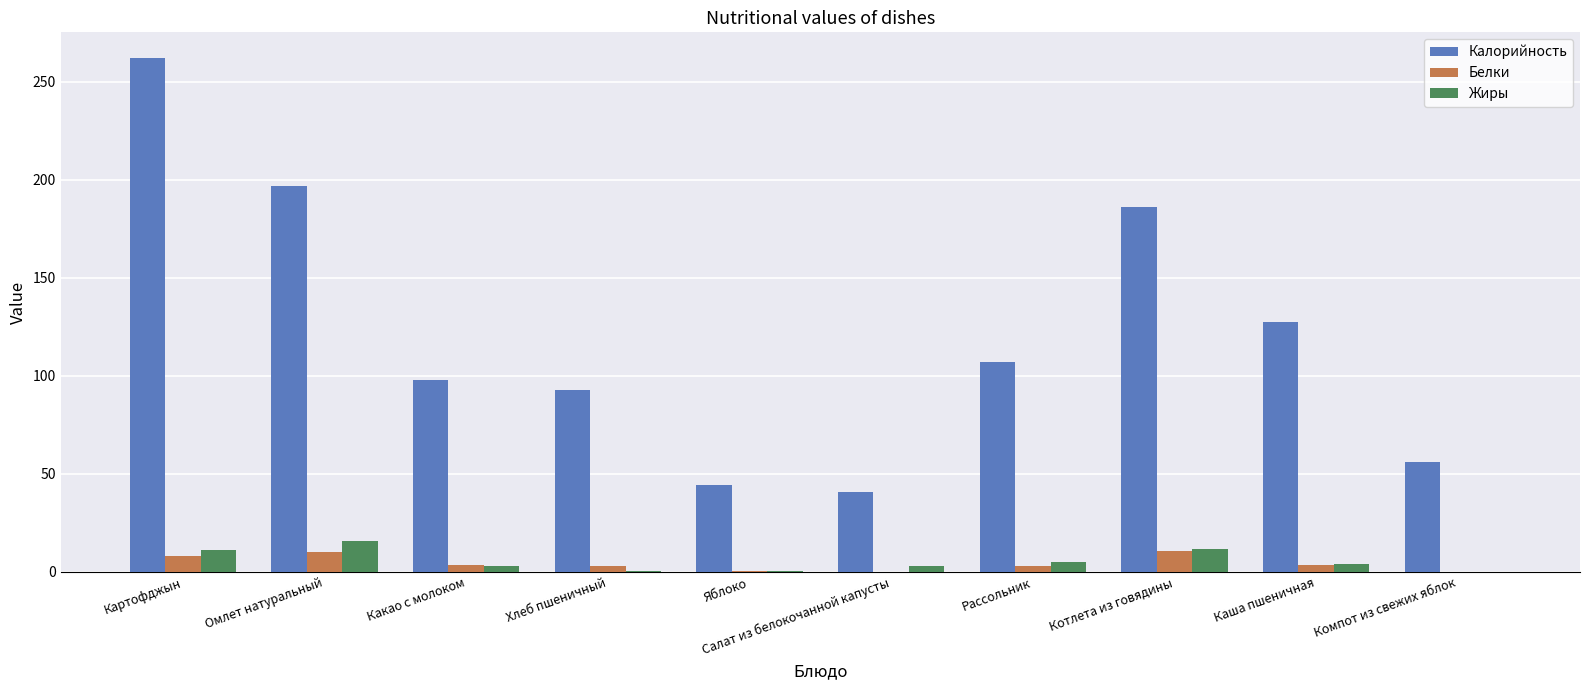

Is the value of Жиры at Картофджын greater than the value of Калорийность at Какао с молоком?

No